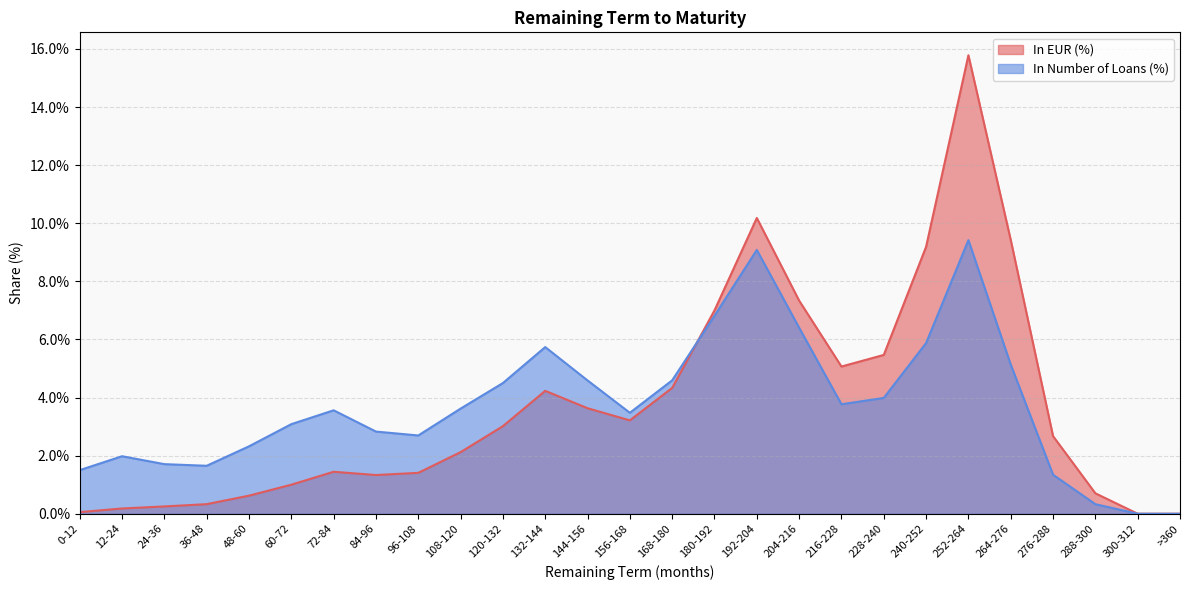

Is the value of In EUR (%) at 288-300 greater than the value of In Number of Loans (%) at 120-132?

No